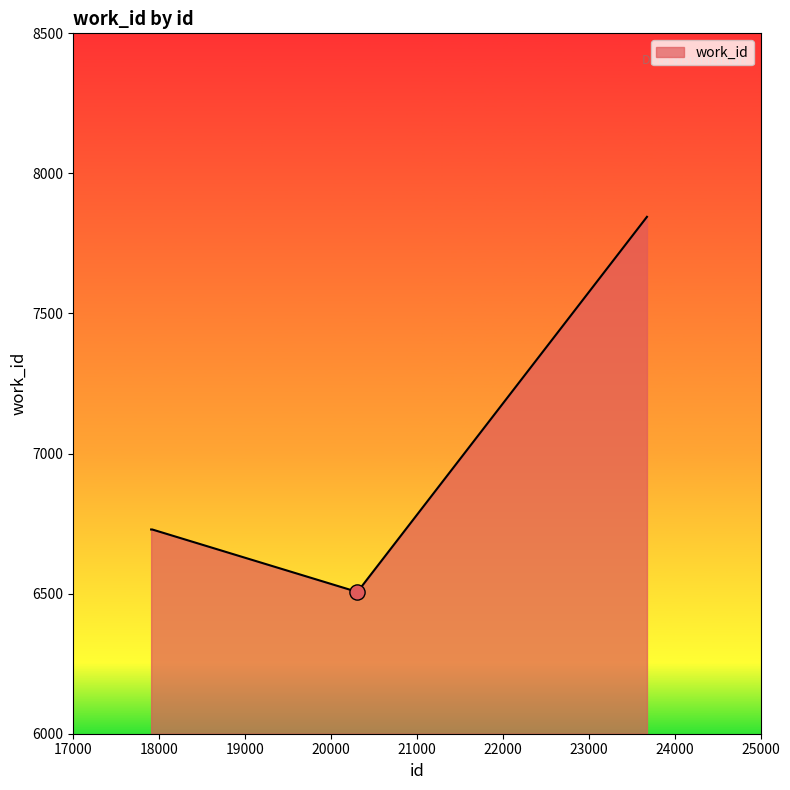

What is the maximum value shown in the chart?

7845